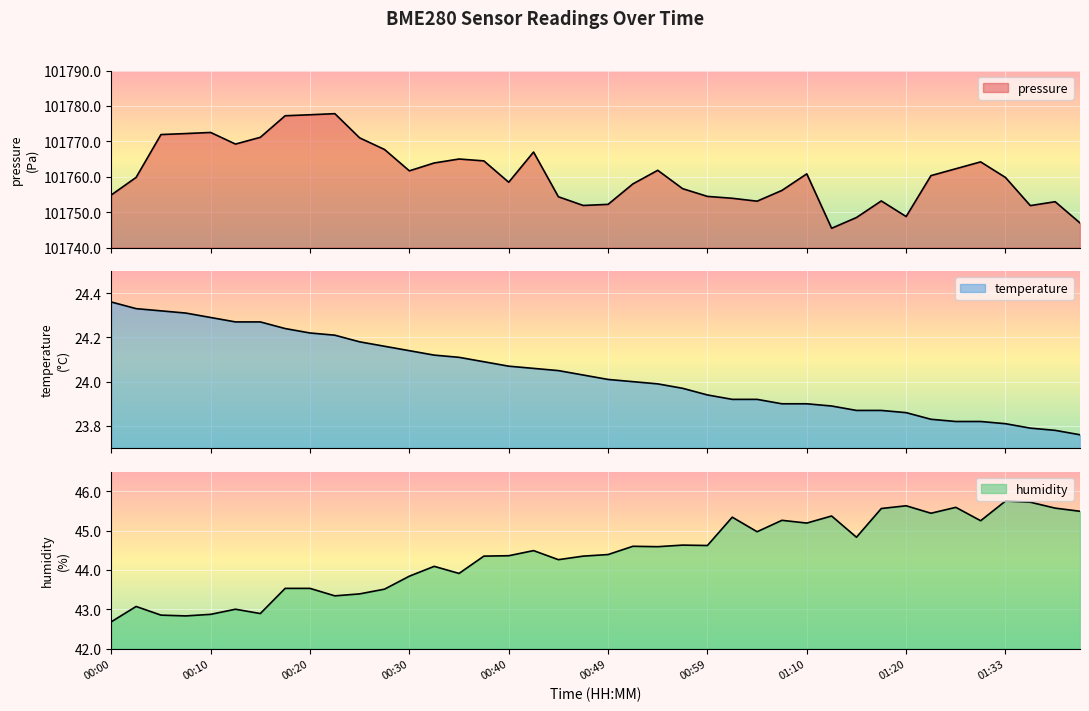

Count the number of categories in the chart.

40